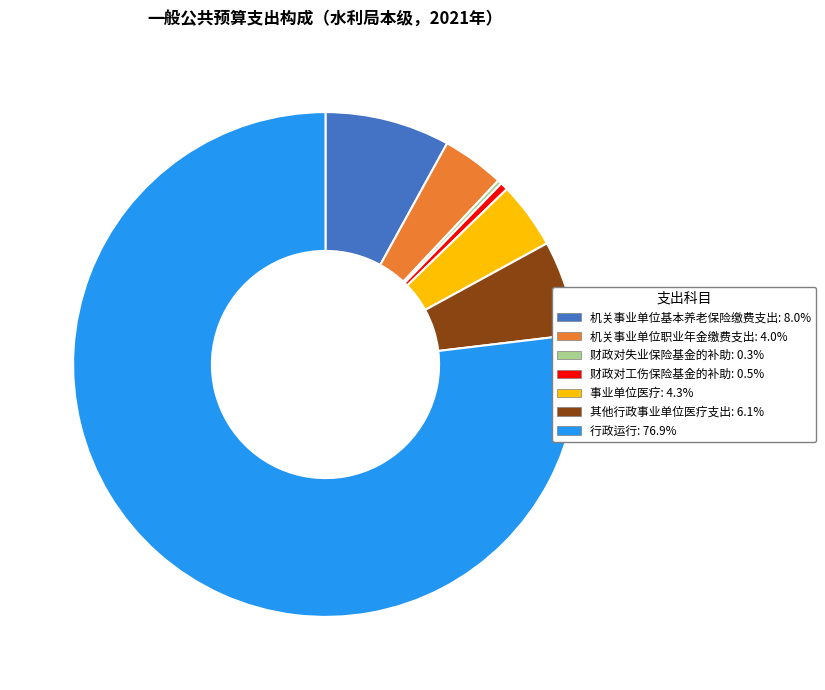

Which category accounts for the majority?

行政运行